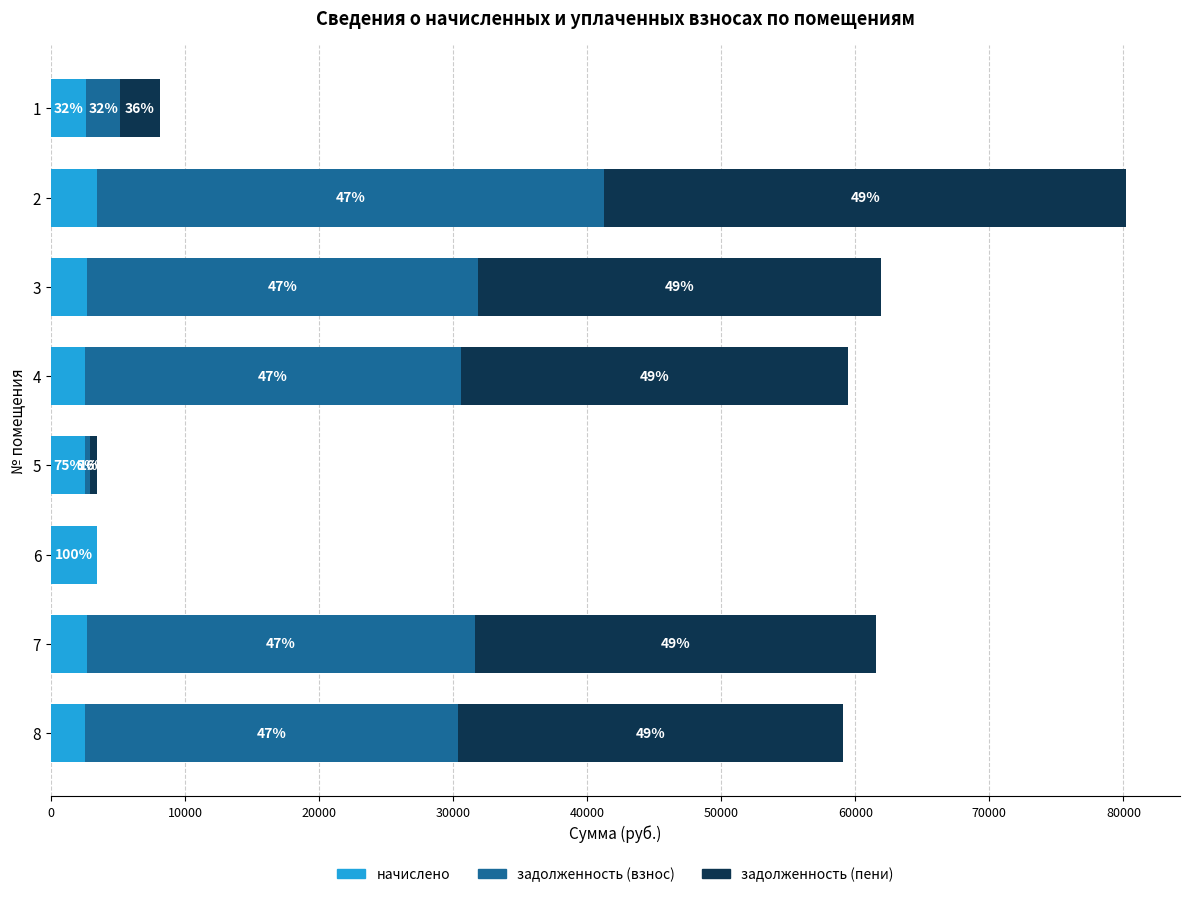

What are all the series names shown in the legend?

начислено, задолженность (взнос), задолженность (пени)